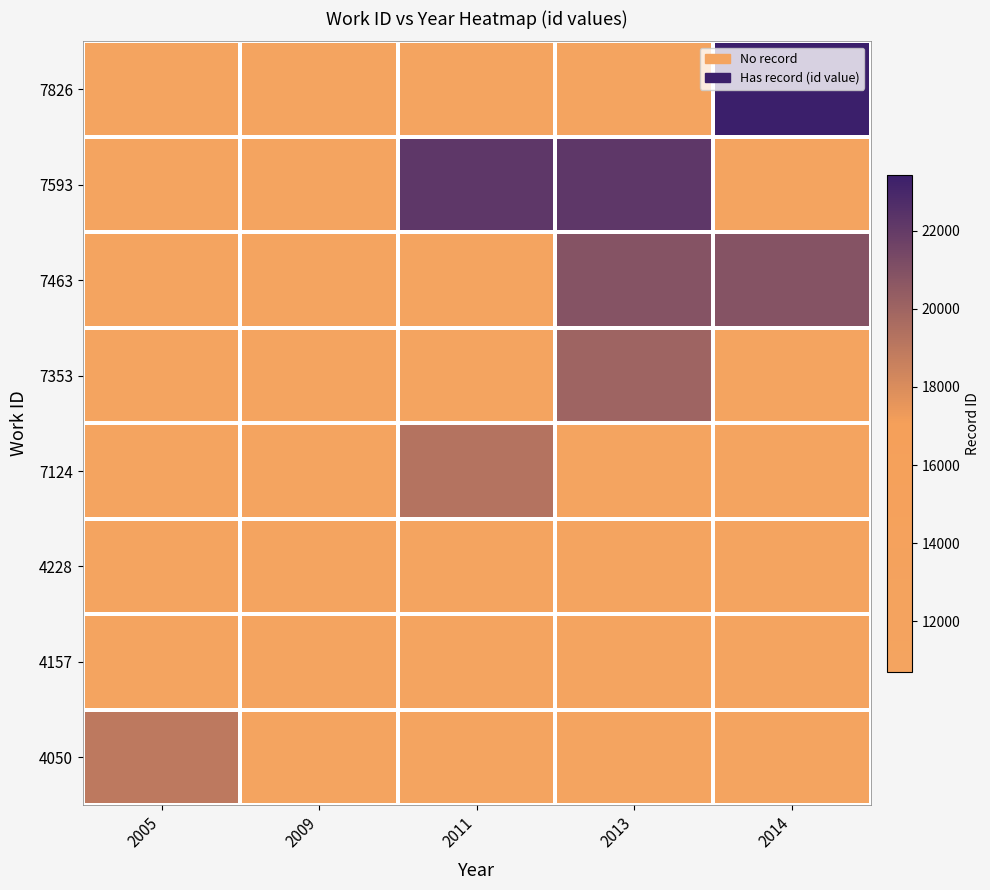

The 7826 series shows 0 at 2011. True or false?

True